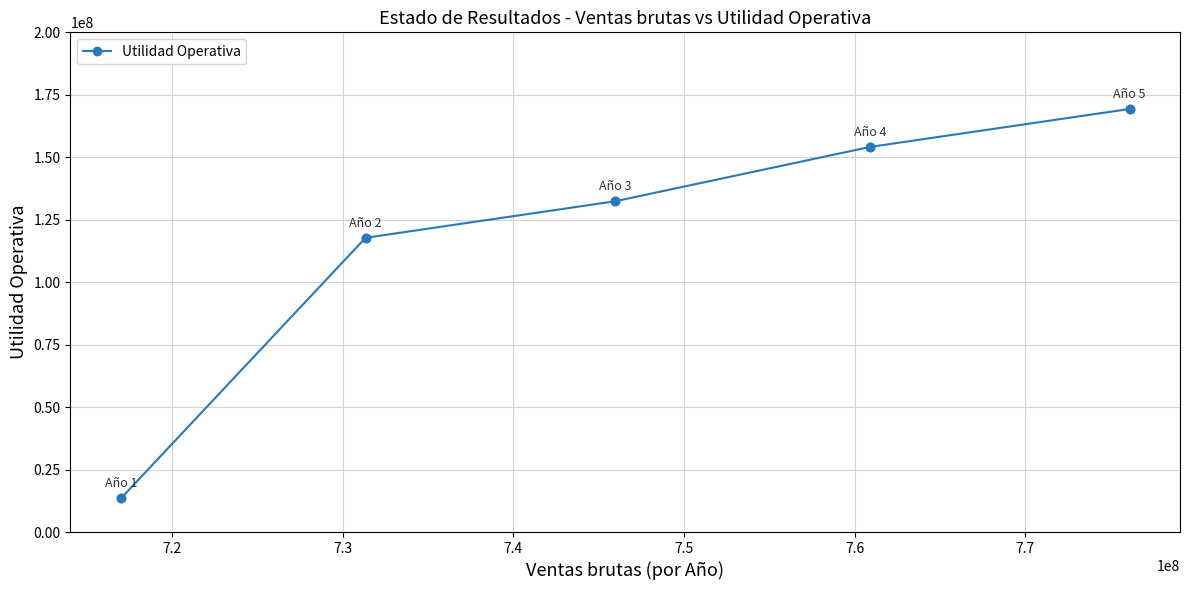

True or false: there are more than 2 points higher than both neighbors.

False